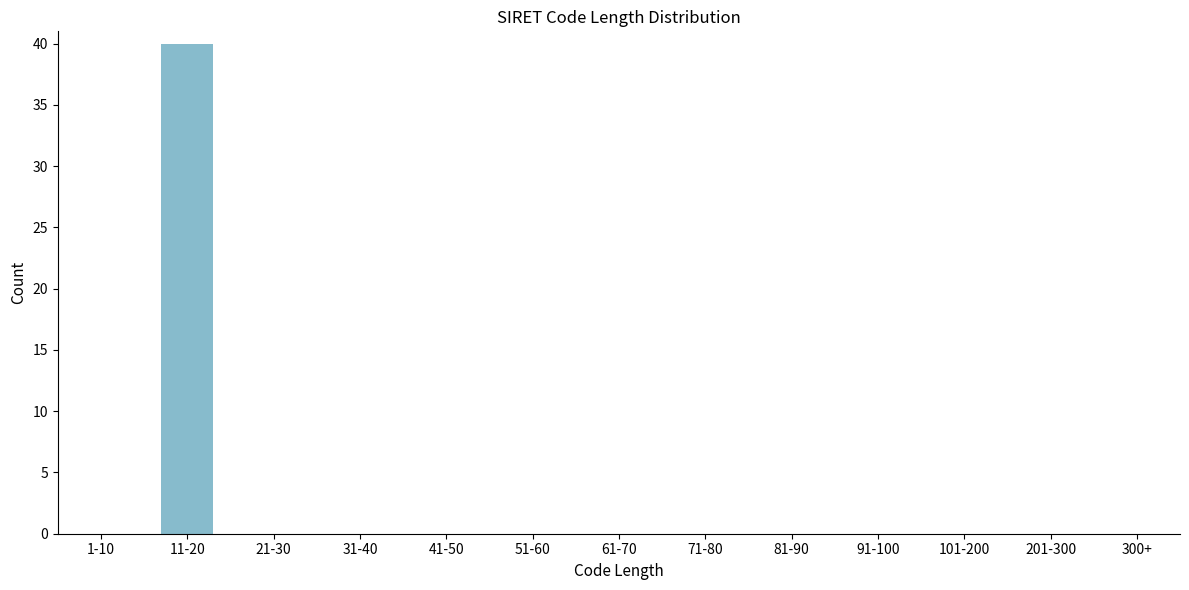

Reading right to left, transcribe all the data shown in this chart.

300+=0	201-300=0	101-200=0	91-100=0	81-90=0	71-80=0	61-70=0	51-60=0	41-50=0	31-40=0	21-30=0	11-20=40	1-10=0